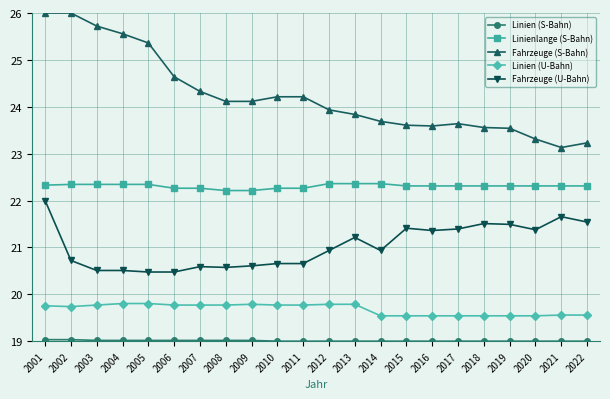

What is the minimum value shown in the chart?

19.0